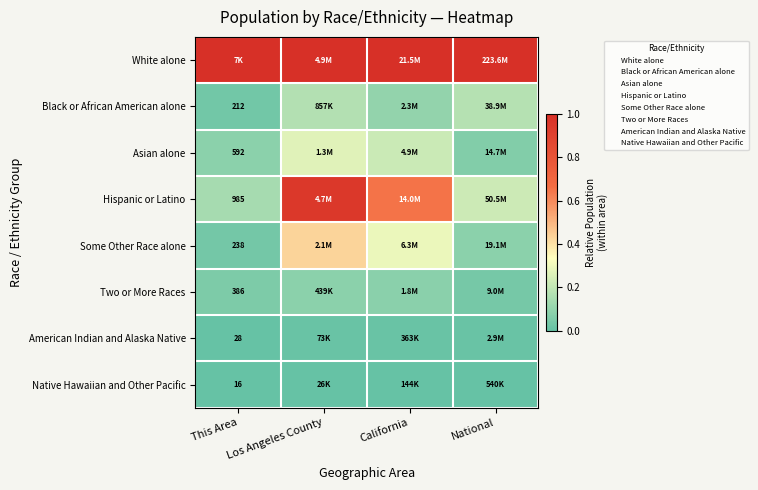

What is the difference between the highest and lowest values at Los Angeles County?

1.0